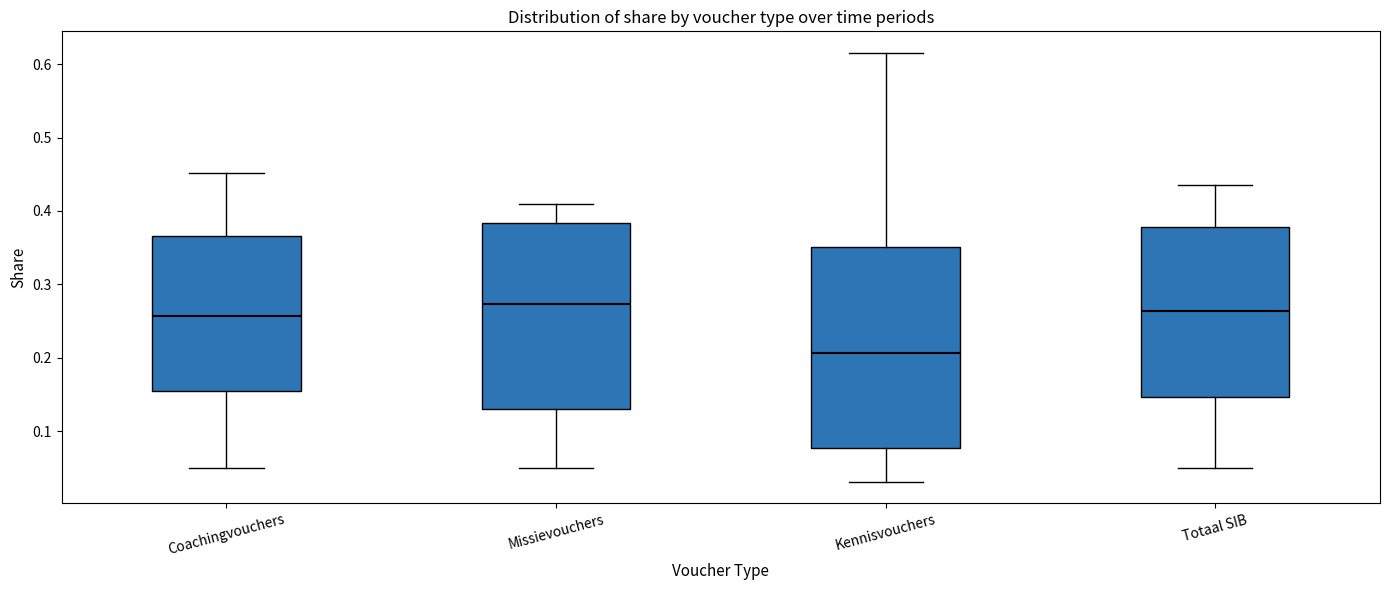

Which box is the tallest, from its lower edge to its upper edge?

Kennisvouchers